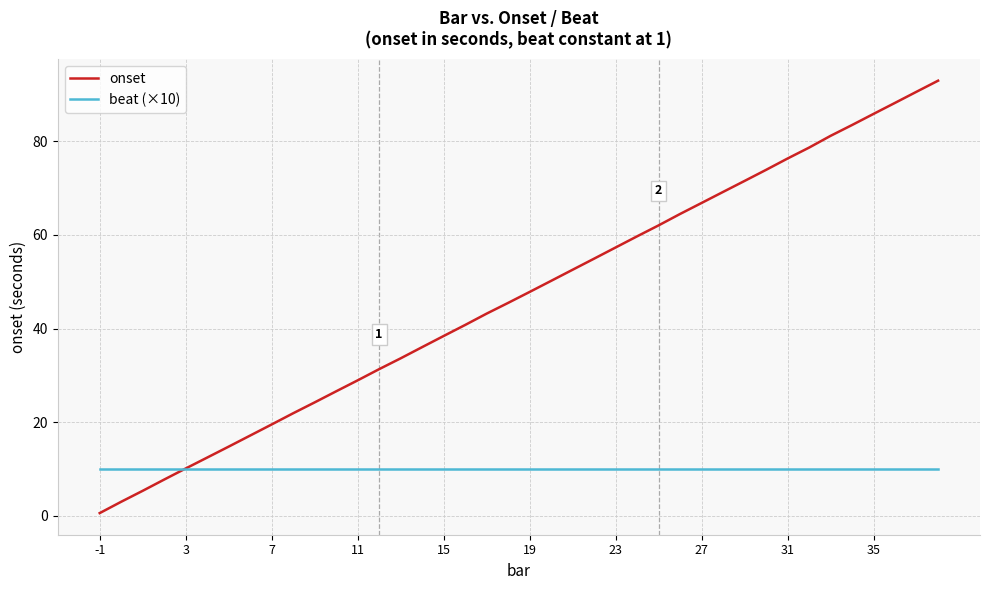

What is the highest value of the beat (×10) series?

10.0